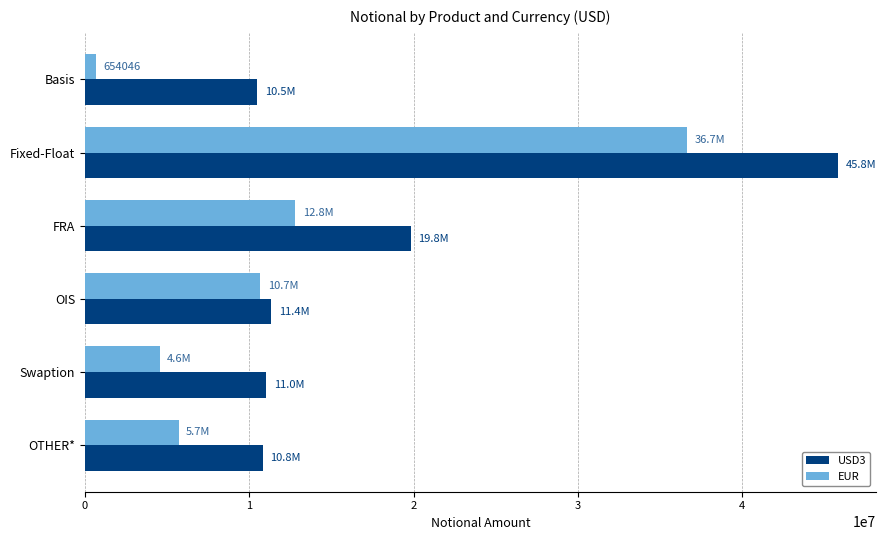

Which label corresponds to the largest value in the chart?

Fixed-Float